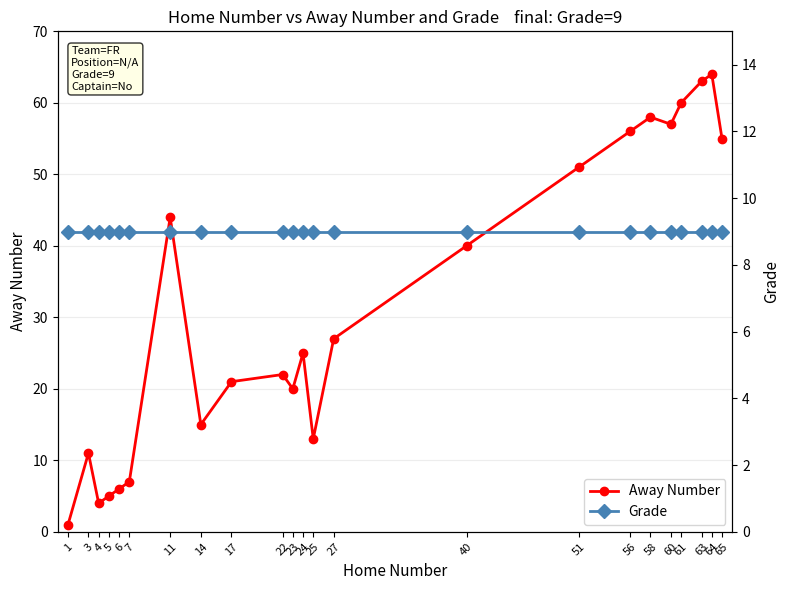

What is the sum of all Away Number values?

725